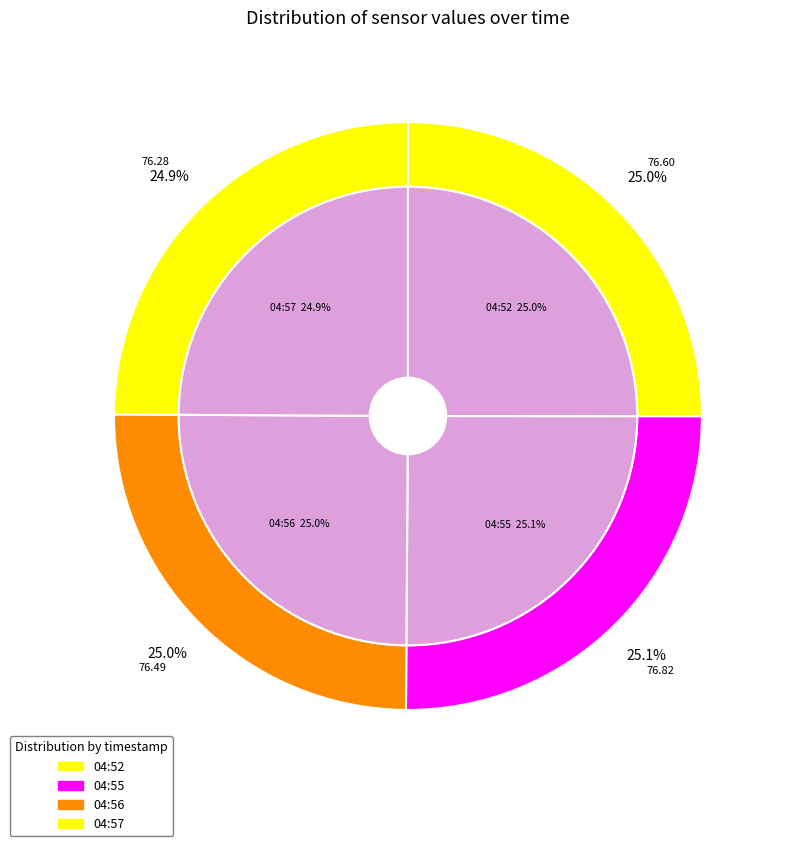

Is there any slice that represents more than half of the pie?

No